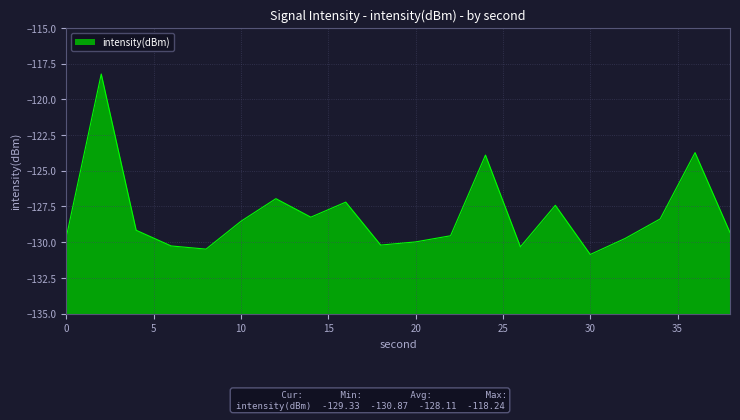

How many interior local peaks (higher than both neighbors) does the data have?

6